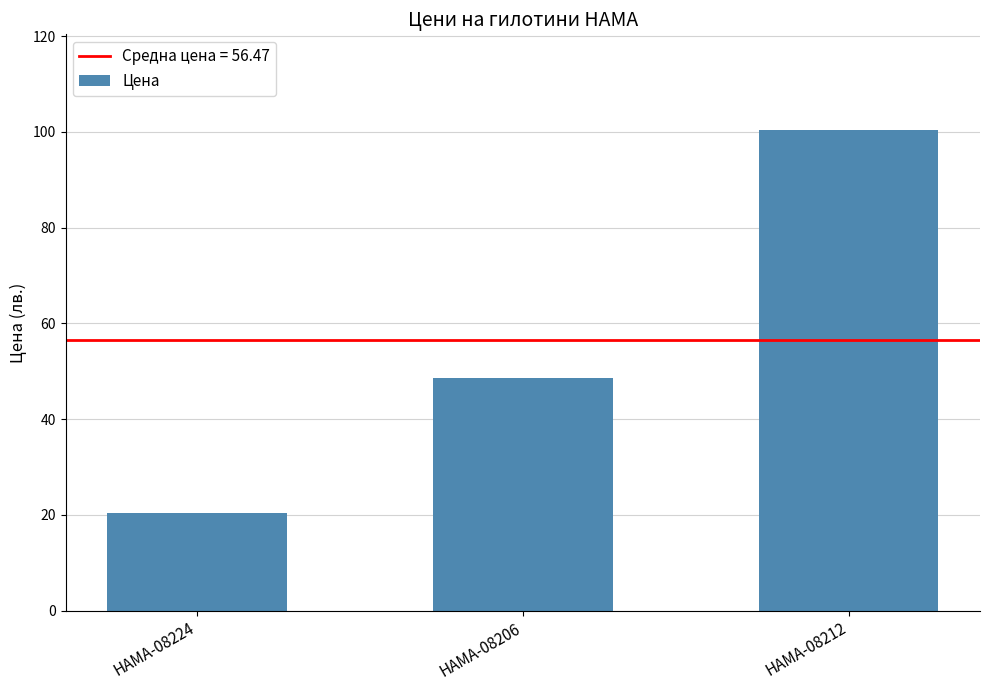

What is the value of the 3rd bar from the left?

100.3